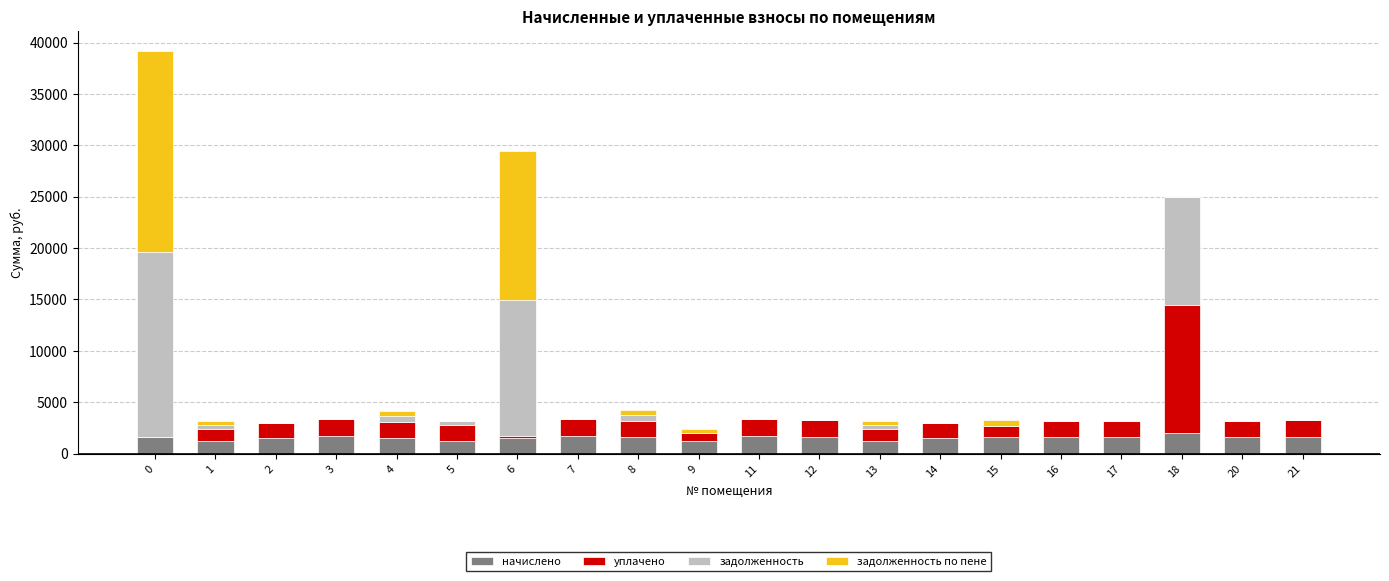

Does the chart contain stacked bars?

Yes